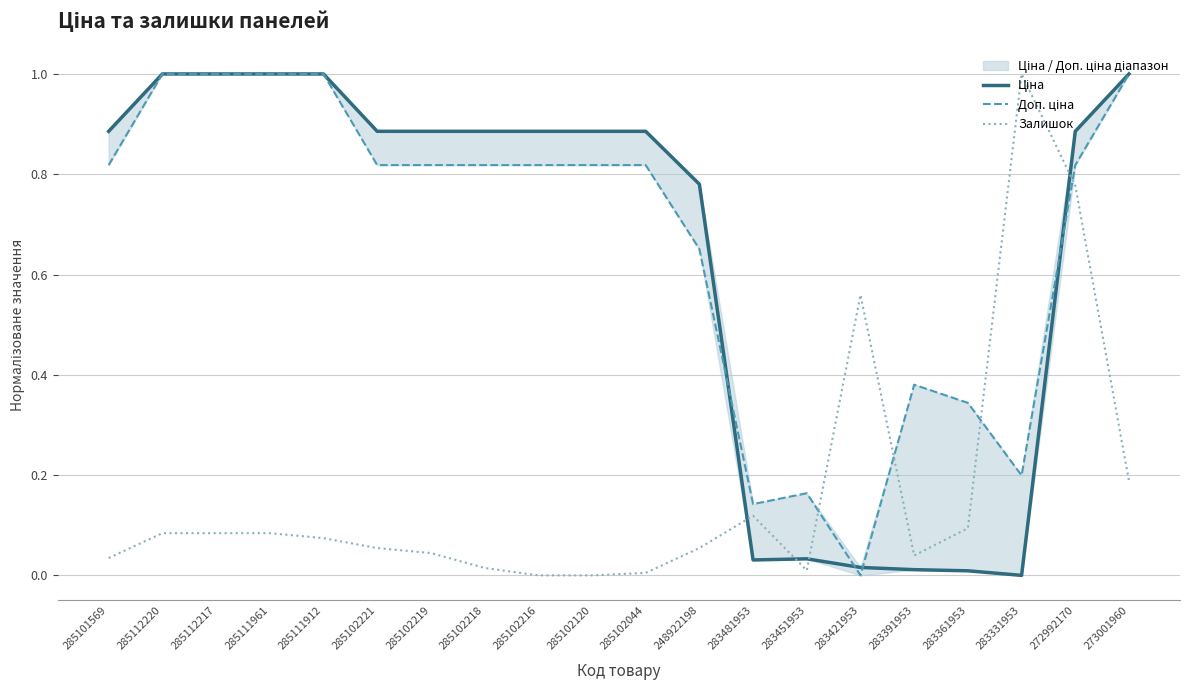

Which series ends up on top after the final intersection of Доп. ціна and Ціна?

Ціна